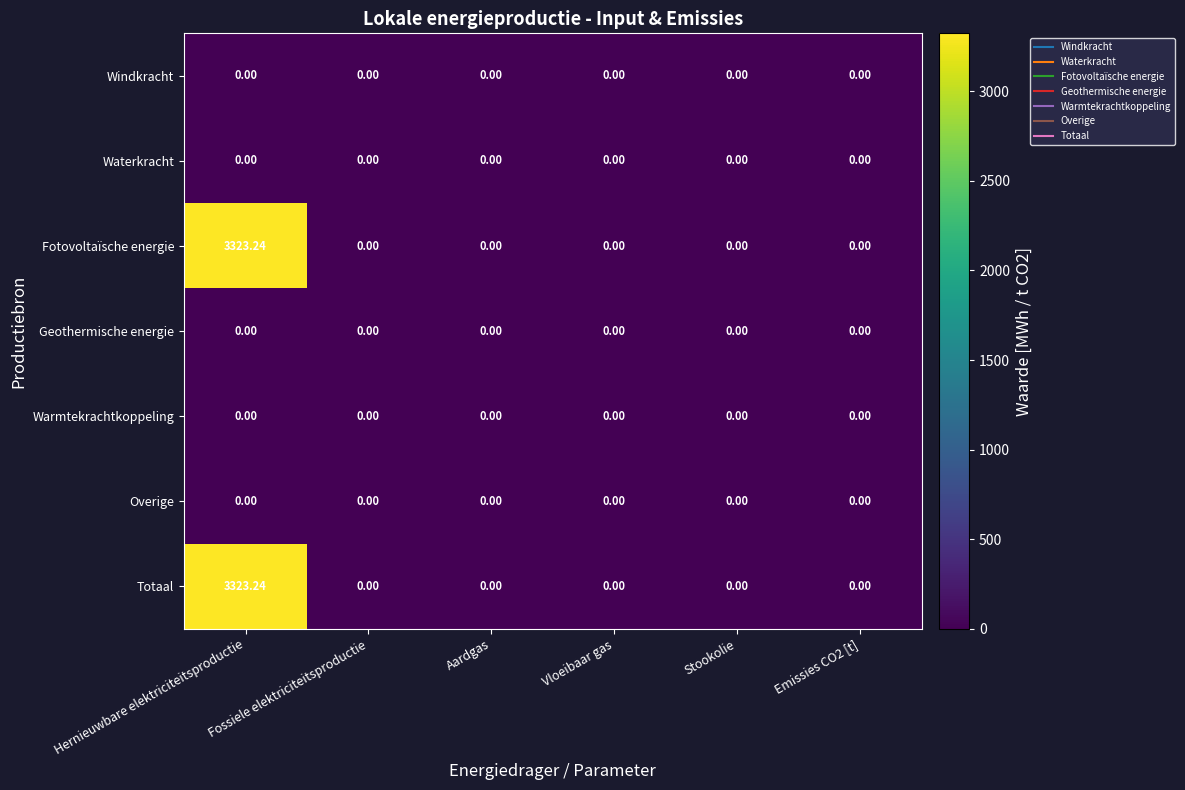

Count the number of data series in this chart.

7